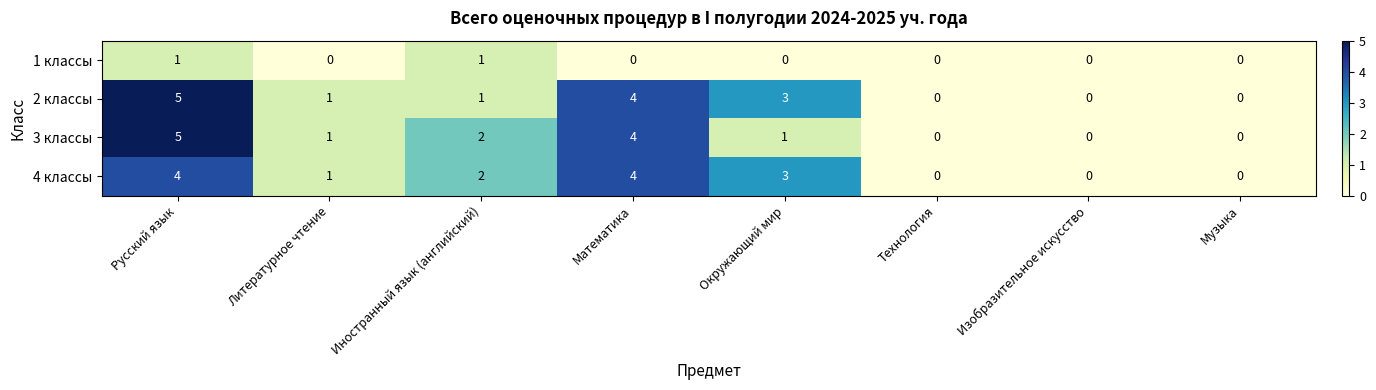

At which category is the sum across all series the highest?

Русский язык